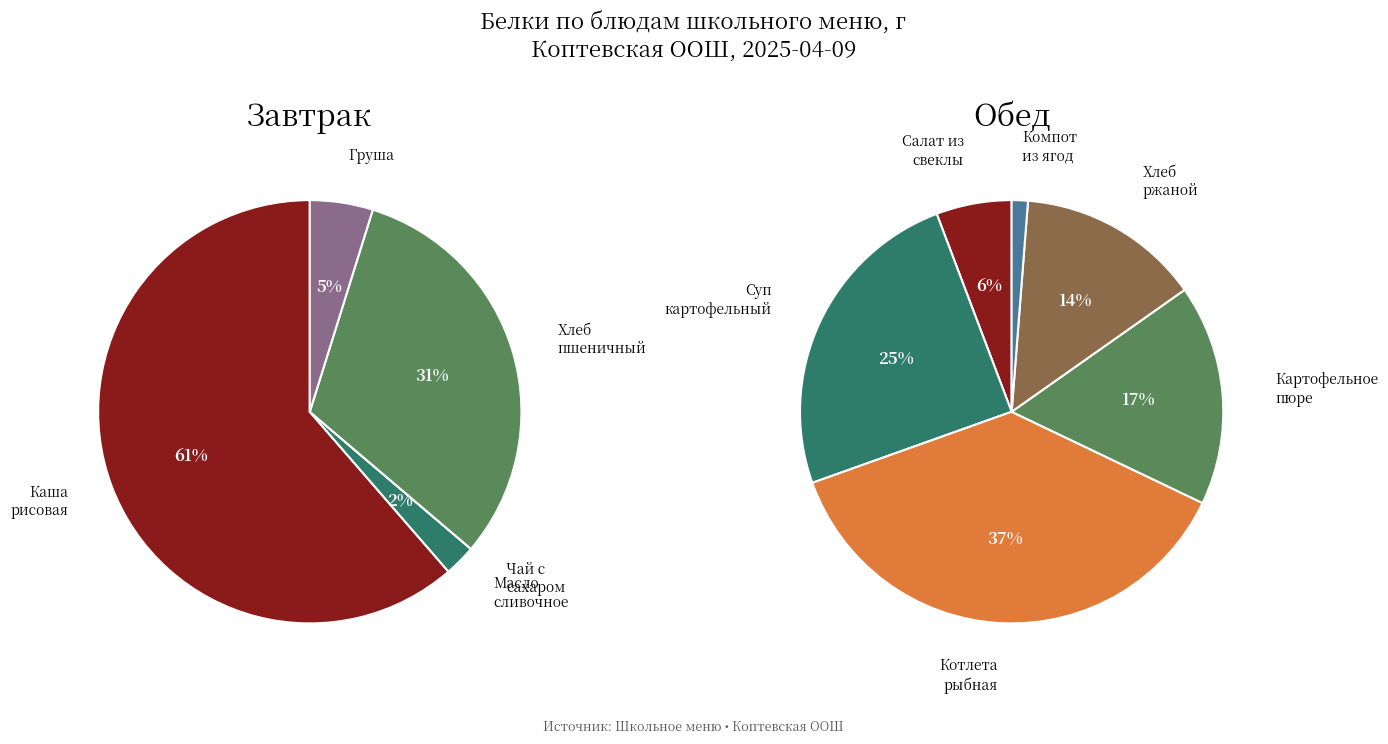

Which series has the widest spread of values?

Завтрак